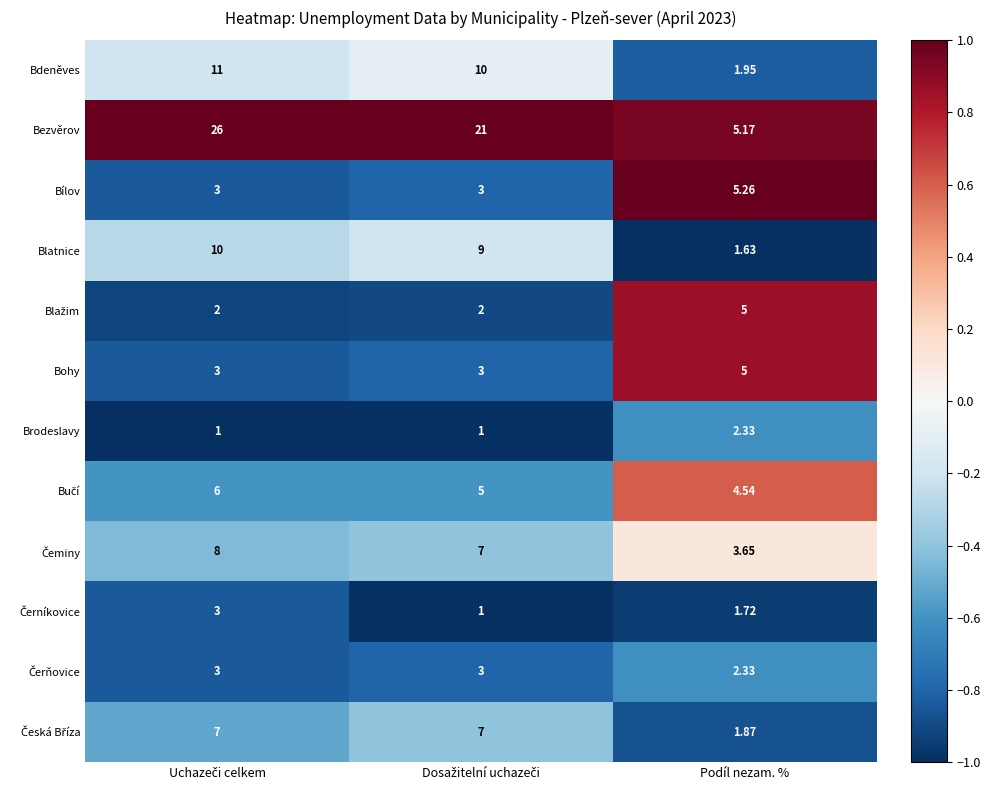

Which category has the highest value in the Bílov series?

Podíl nezam. %